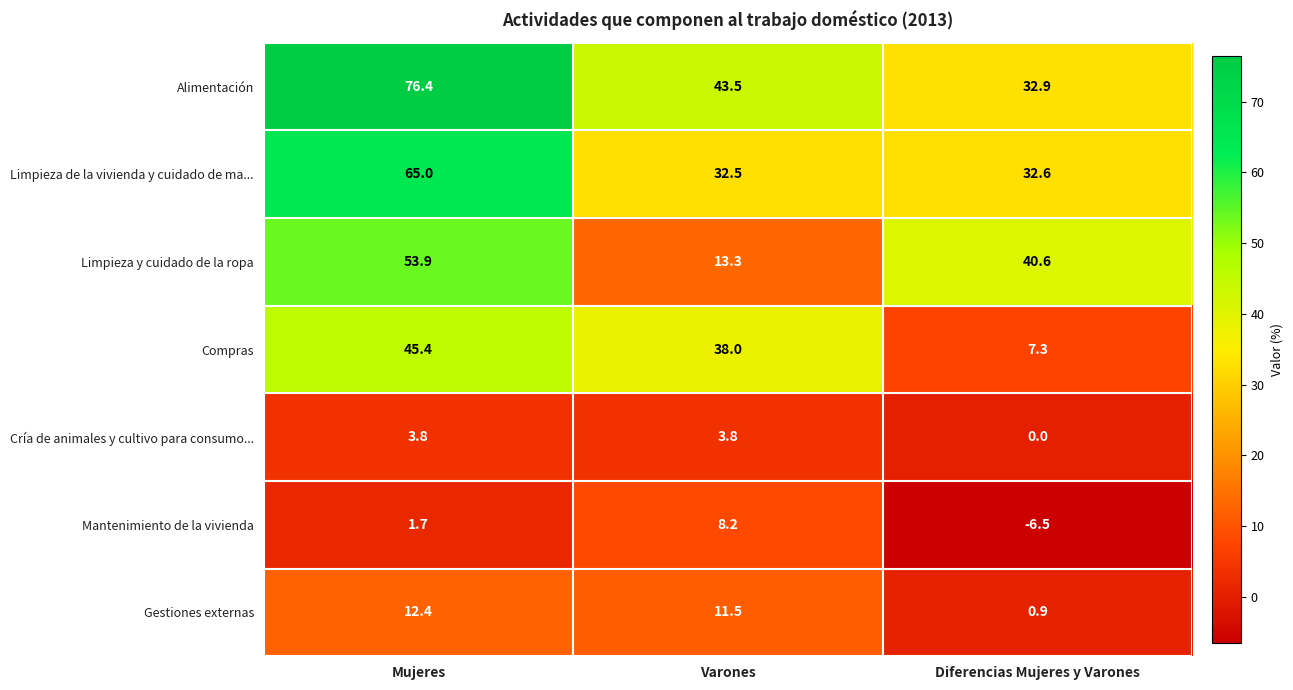

What is the approximate value of Cría de animales y cultivo para consumo... at Mujeres?

3.8